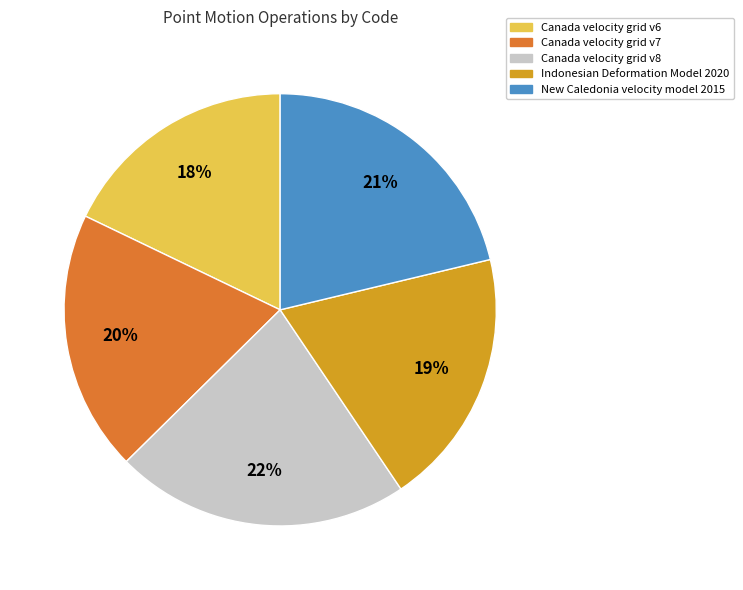

Which category has the smallest portion of the pie?

Canada velocity grid v6